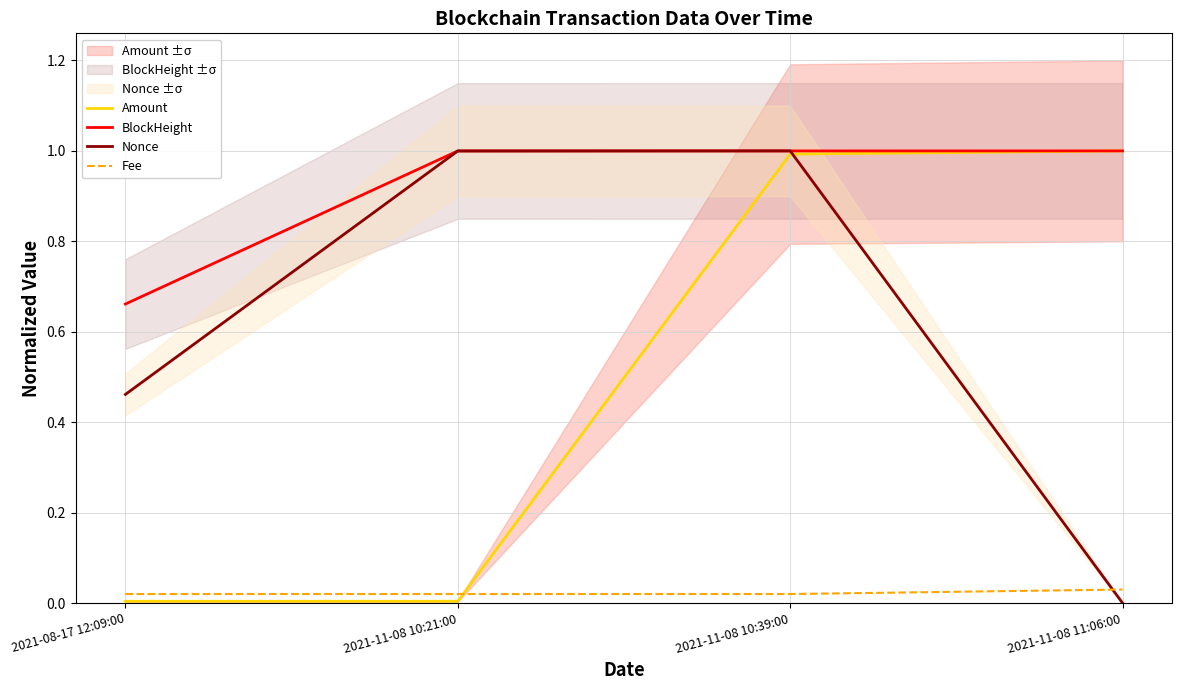

Reading right to left, extract all data points from this chart.

Amount: 1.0	1.0	0.0	0.0
BlockHeight: 1.0	1.0	1.0	0.7
Nonce: 0.0	1.0	1.0	0.5
Fee: 0.0	0.0	0.0	0.0